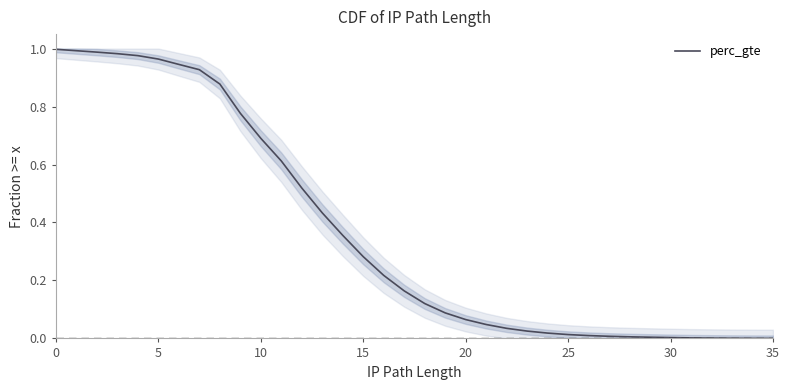

The chart shows a value of 0.0 at 32. True or false?

True